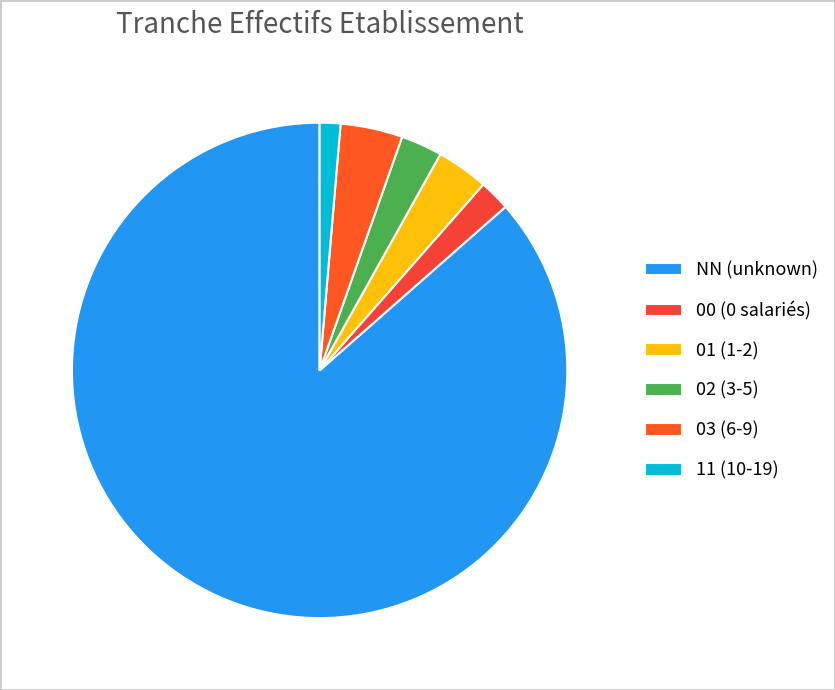

Which category has the biggest portion of the pie?

NN